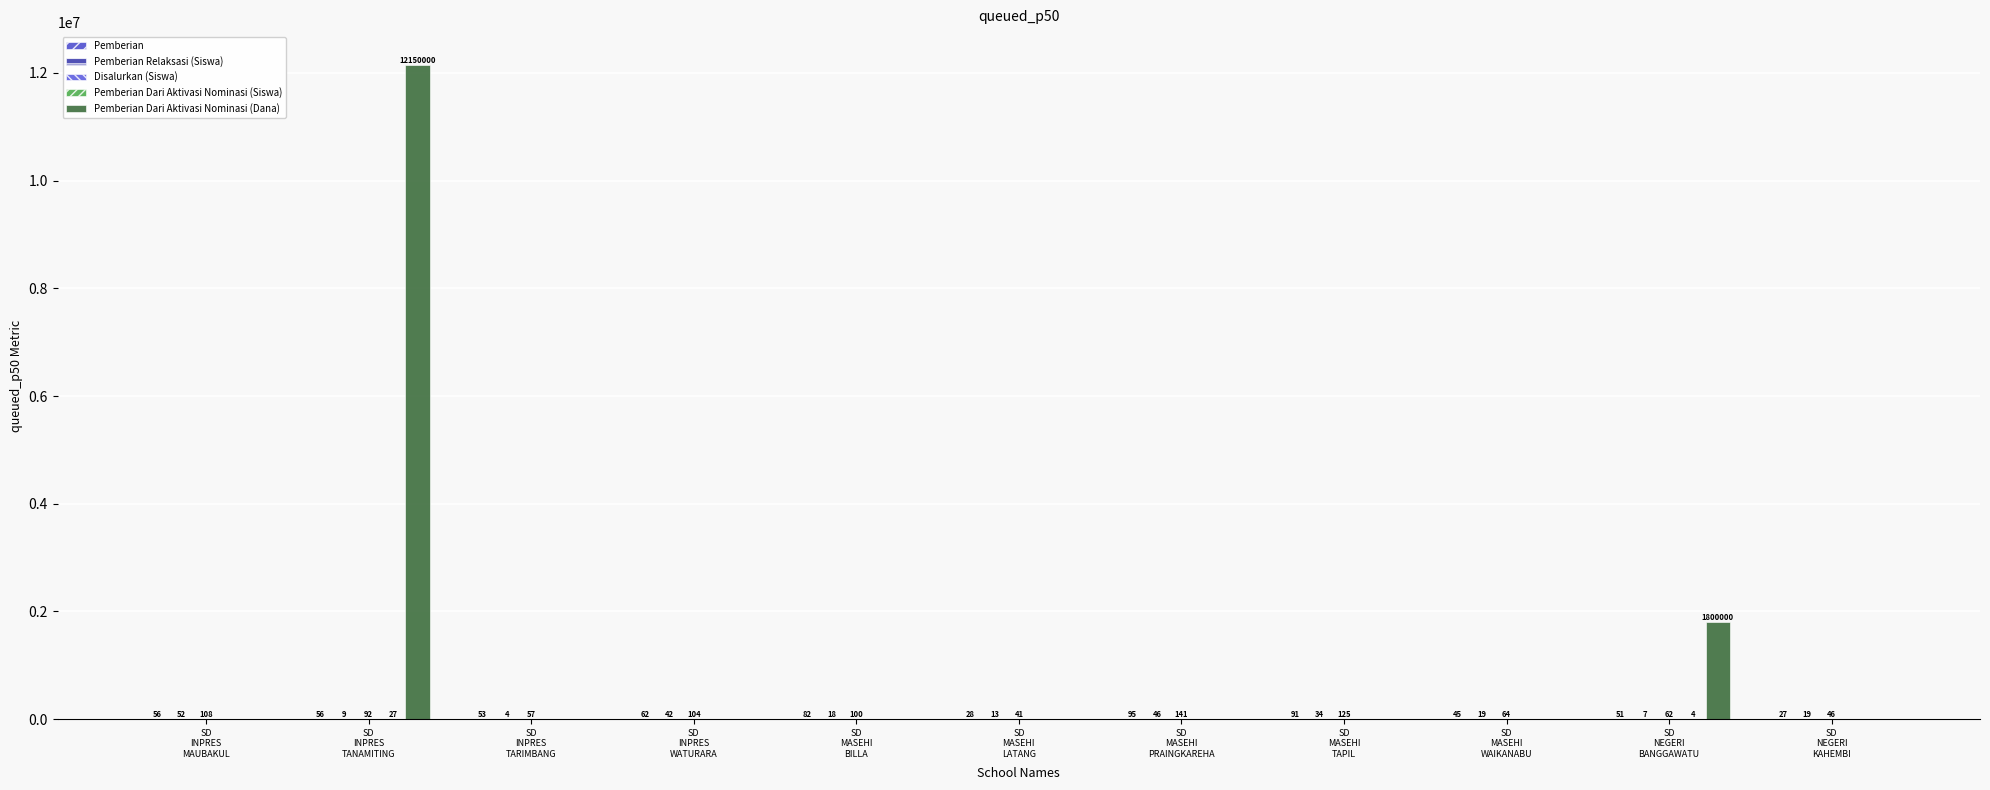

What is the highest value of the Pemberian Dari Aktivasi Nominasi (Siswa) series?

27